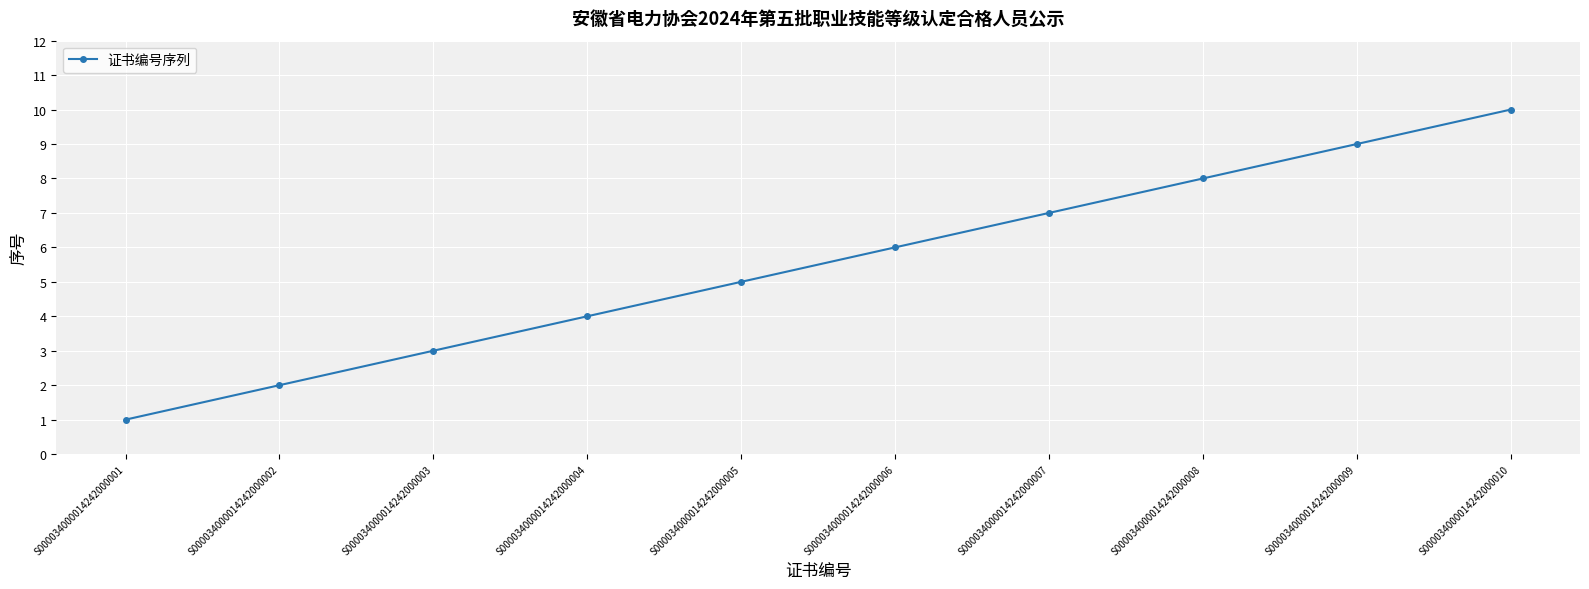

What is the ratio of the value at S000034000014242000008 to the value at S000034000014242000005?

1.6